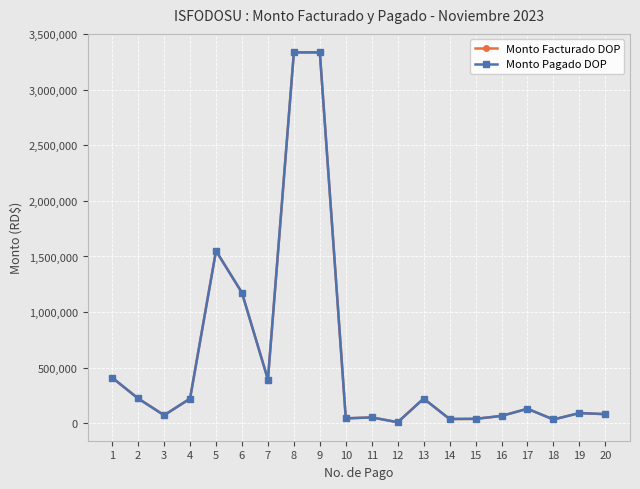

Which series has the largest total across all categories?

Monto Facturado DOP